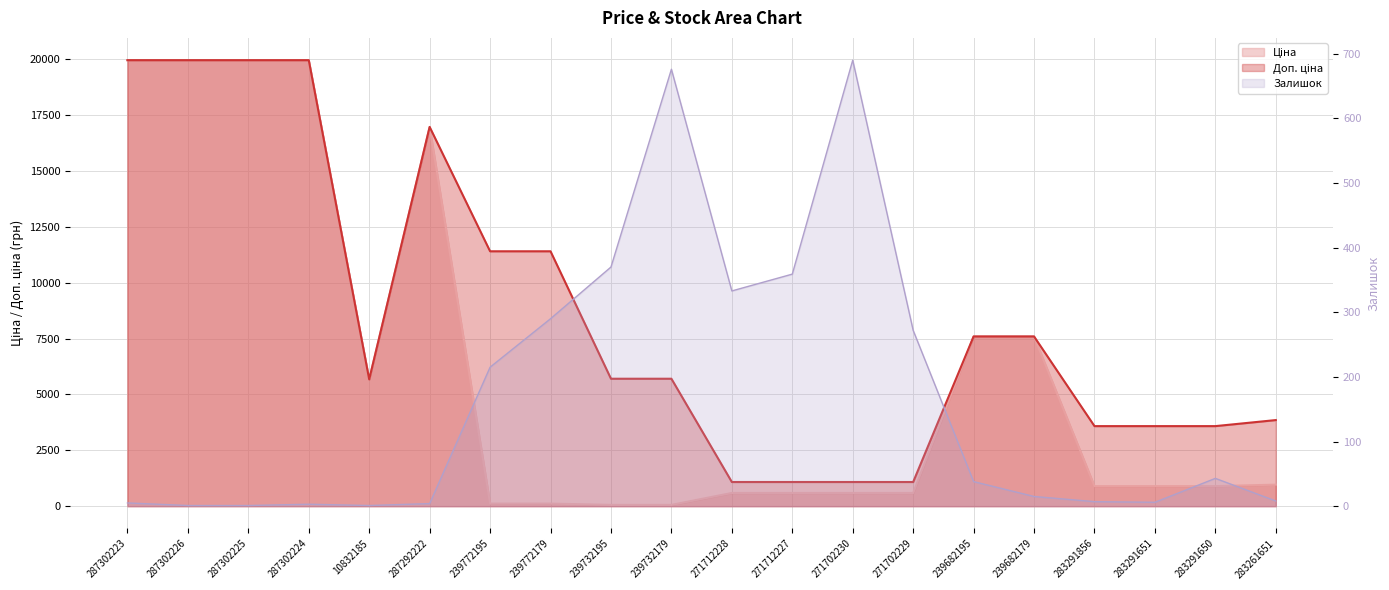

What is the difference between the maximum and minimum values in the Доп. ціна series?

18882.5